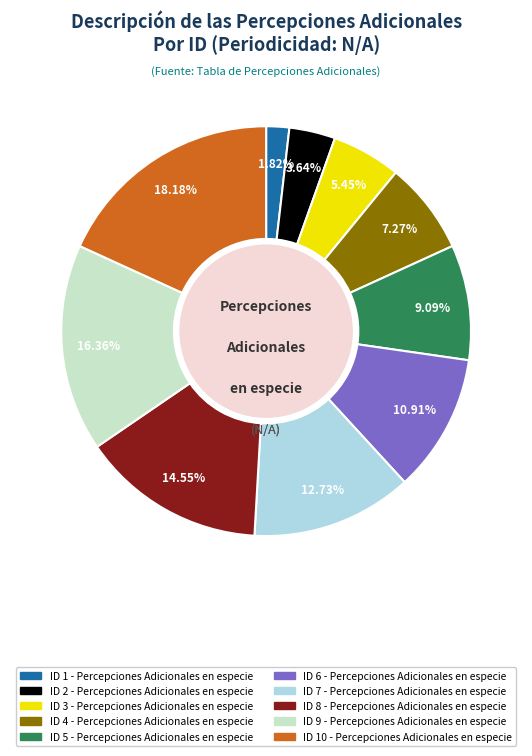

To the nearest percent, what is the average slice percentage?

10%